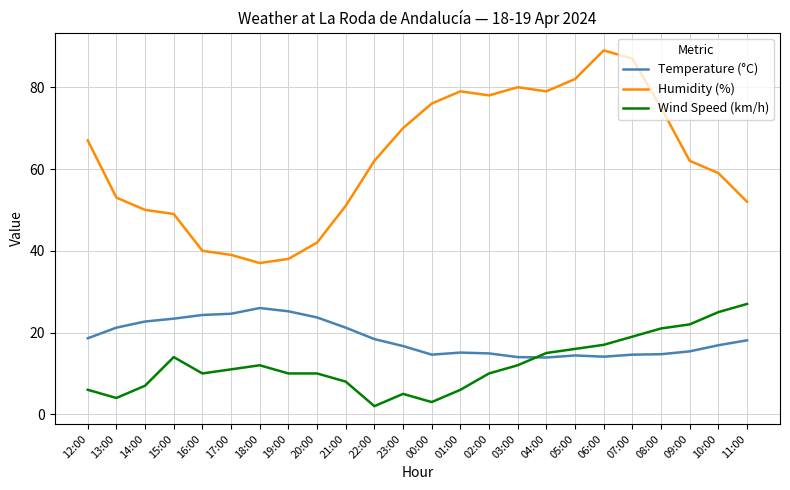

At how many categories does at least one series exceed 16?

24